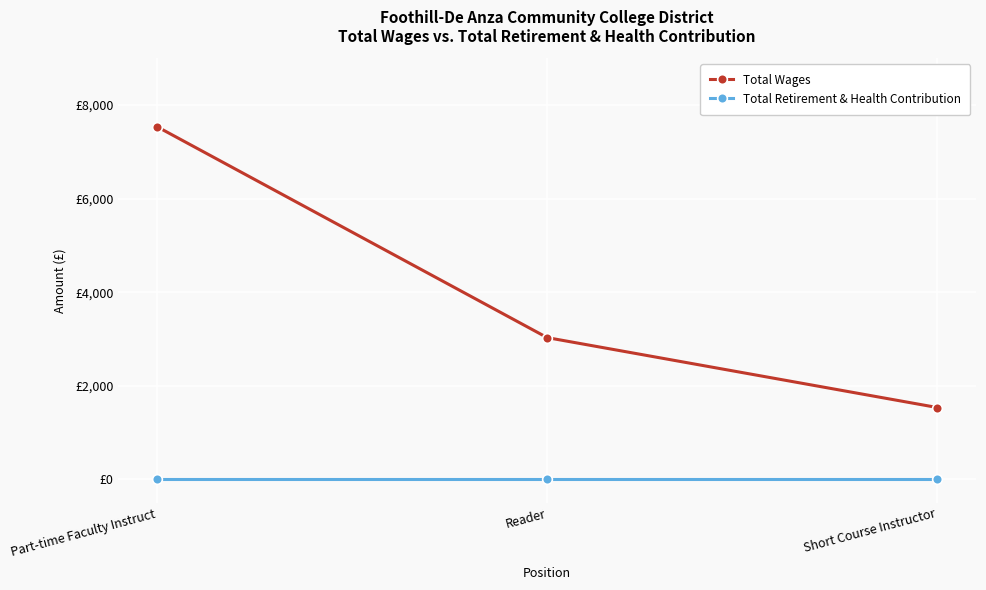

Is this an area chart (filled region under the line)?

No